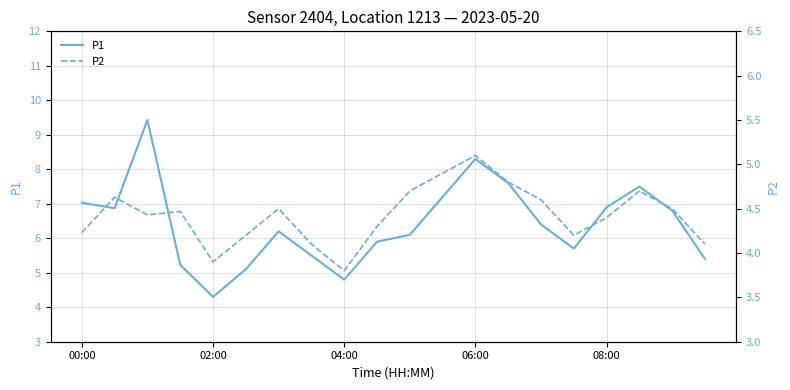

Rank the series at 11 from highest to lowest value.

P1, P2